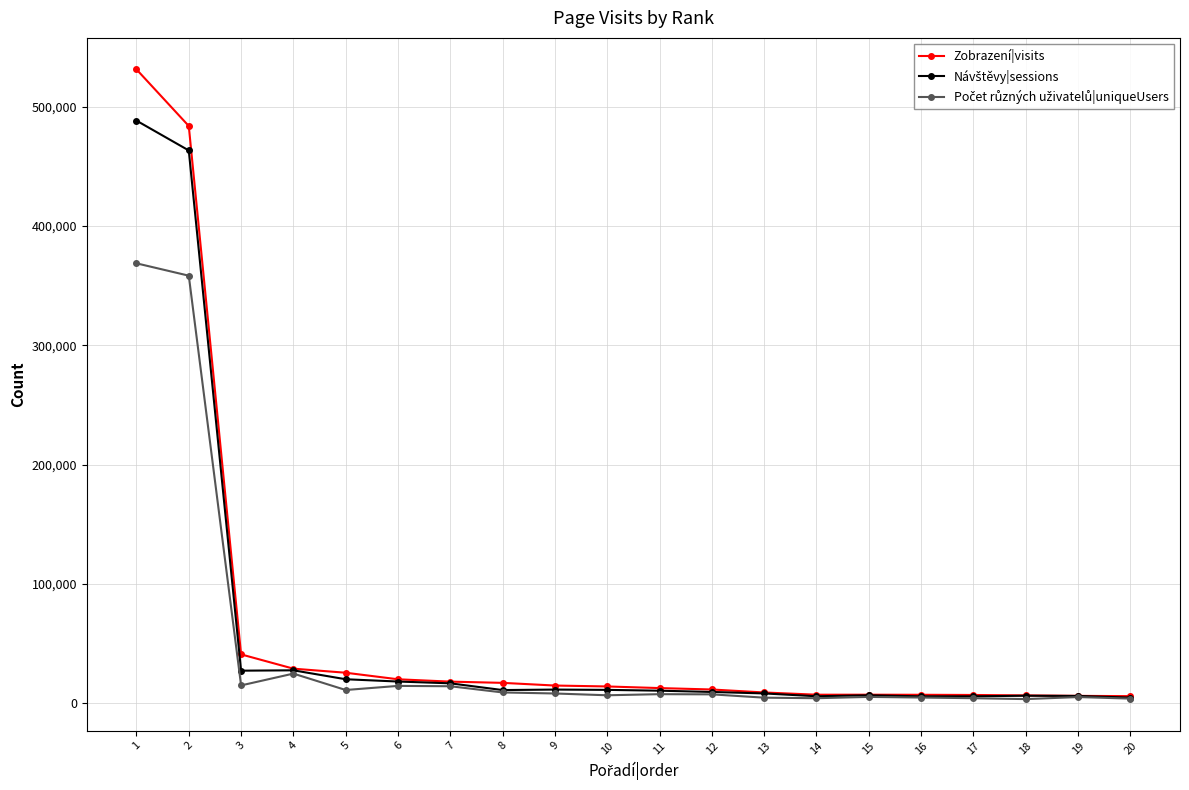

Which series has the widest spread of values?

Zobrazení|visits